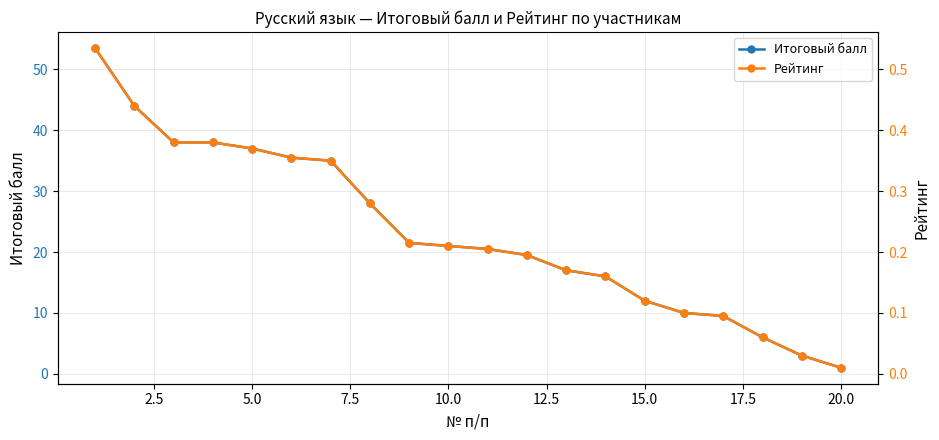

True or false: Рейтинг and Итоговый балл intersect in this chart.

False